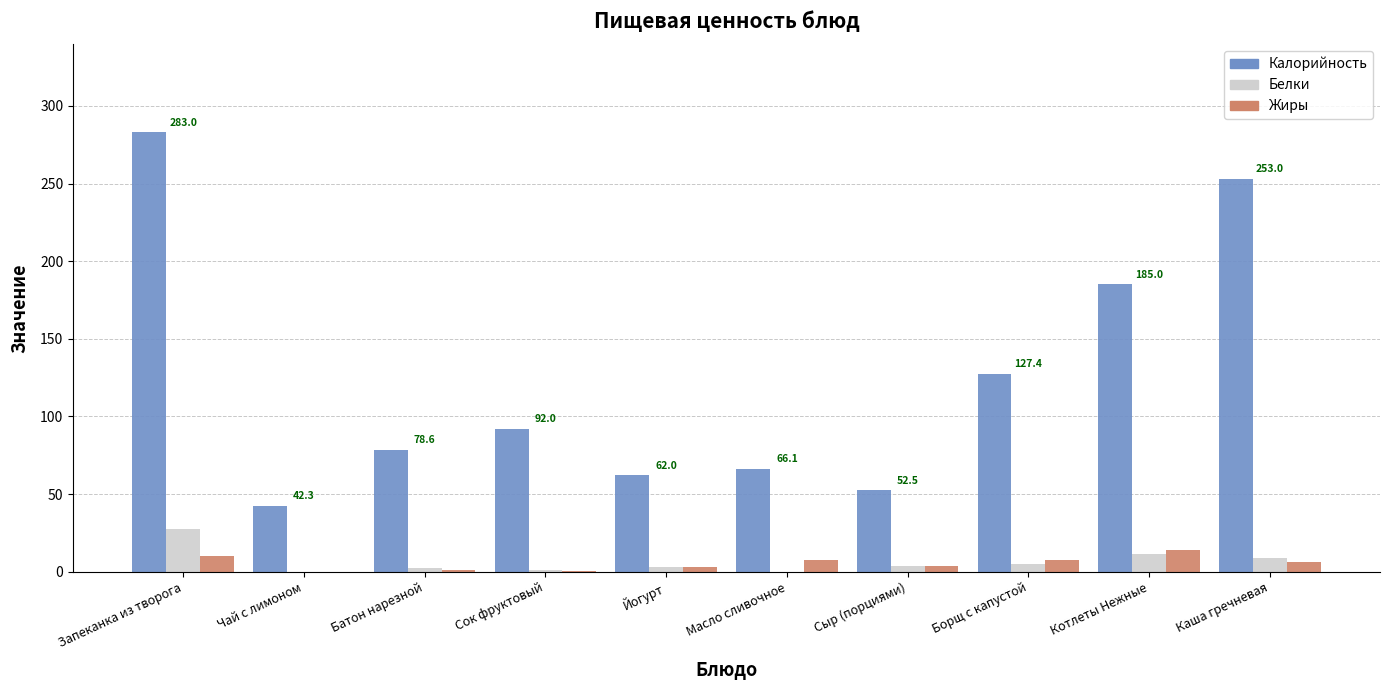

Where does the Белки series first go above 3?

Запеканка из творога